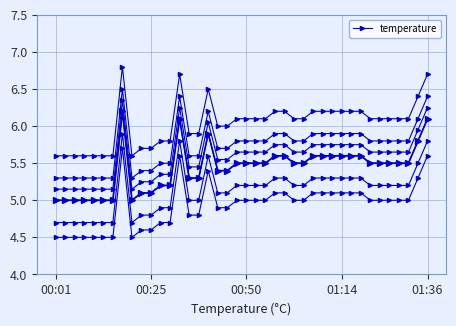

What is the value of the temperature_main point at the 37th from the left?

5.5